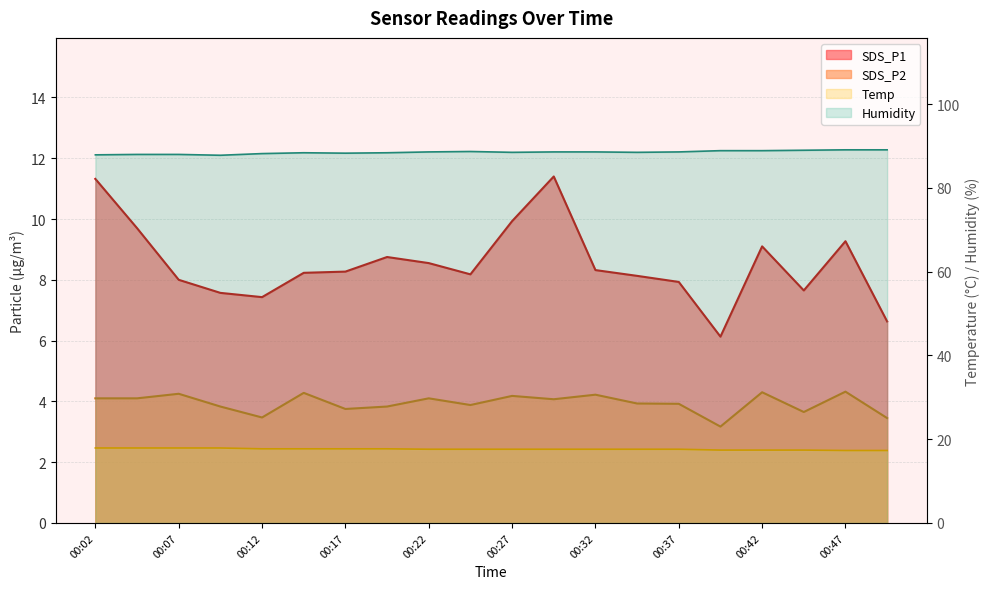

Between 00:12 and 00:49, which series saw the biggest shift?

Humidity